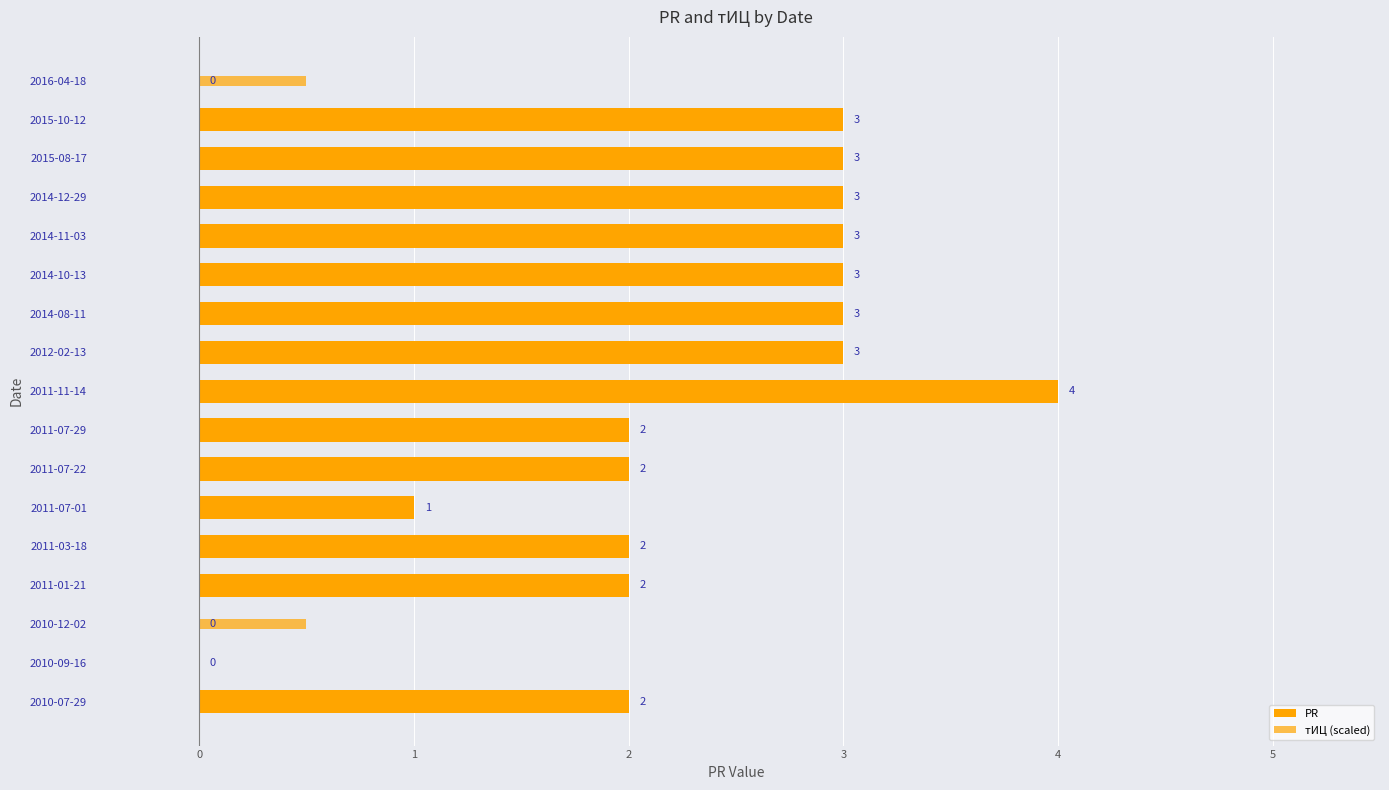

What is the value of the PR bar at the 5th from the left?

3.0